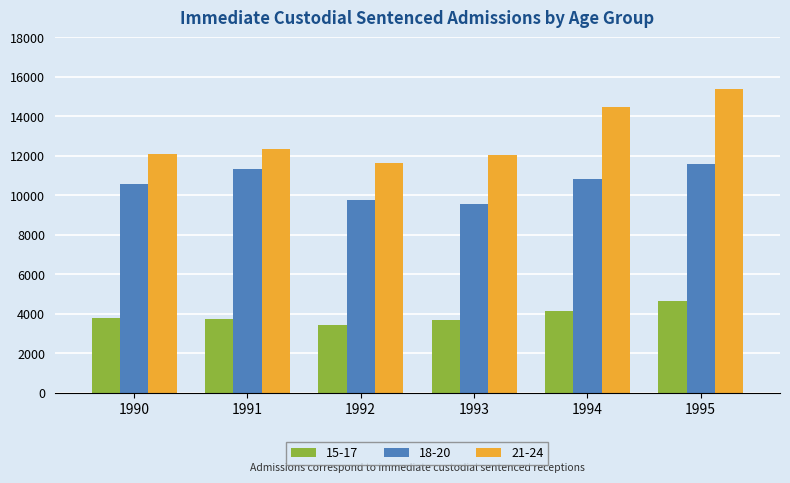

Rank the series at 1992 from highest to lowest value.

21-24, 18-20, 15-17